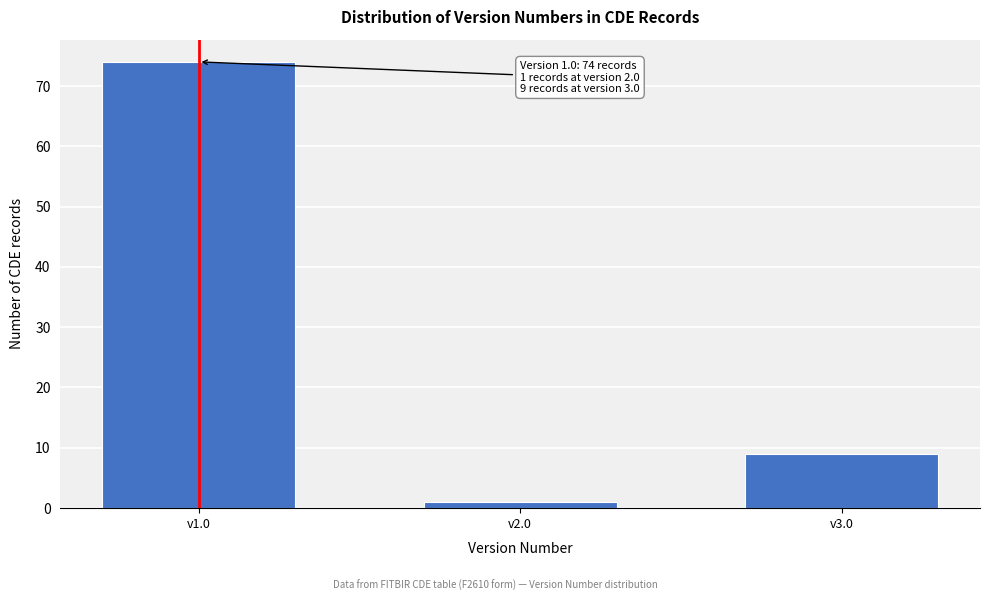

Reading left to right, transcribe all the data shown in this chart.

v1.0=74	v2.0=1	v3.0=9